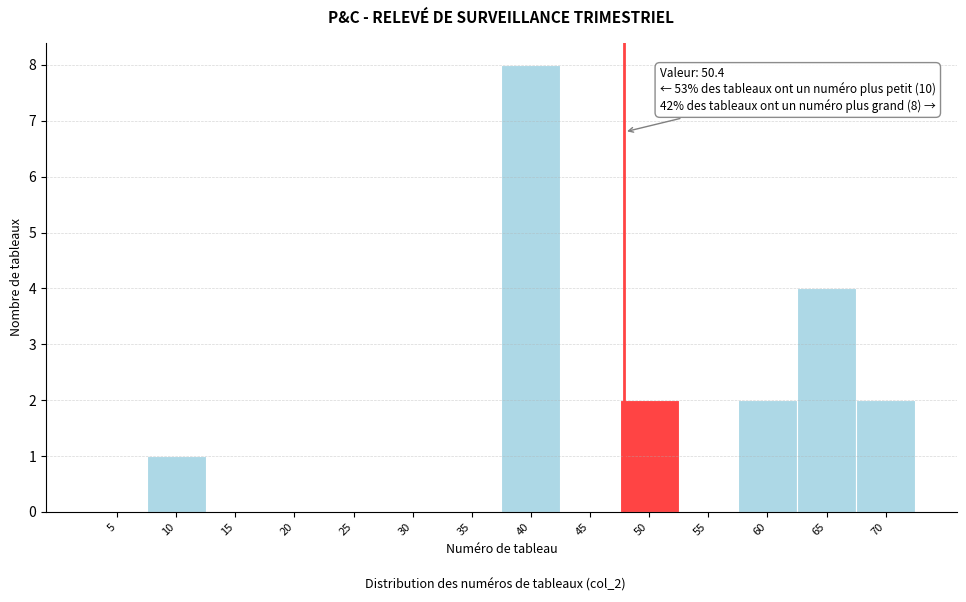

Reading left to right, extract all data points from this chart.

5=0	10=1	15=0	20=0	25=0	30=0	35=0	40=8	45=0	50=2	55=0	60=2	65=4	70=2